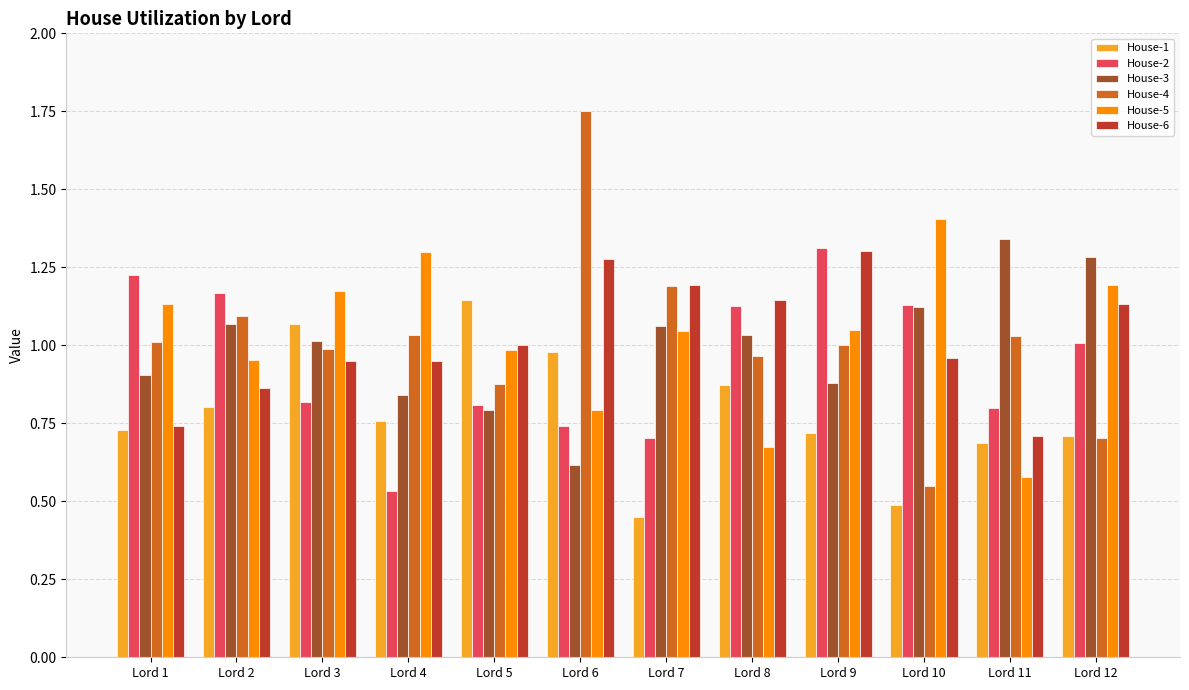

Where is House-5 nearest to the value 0?

Lord 11